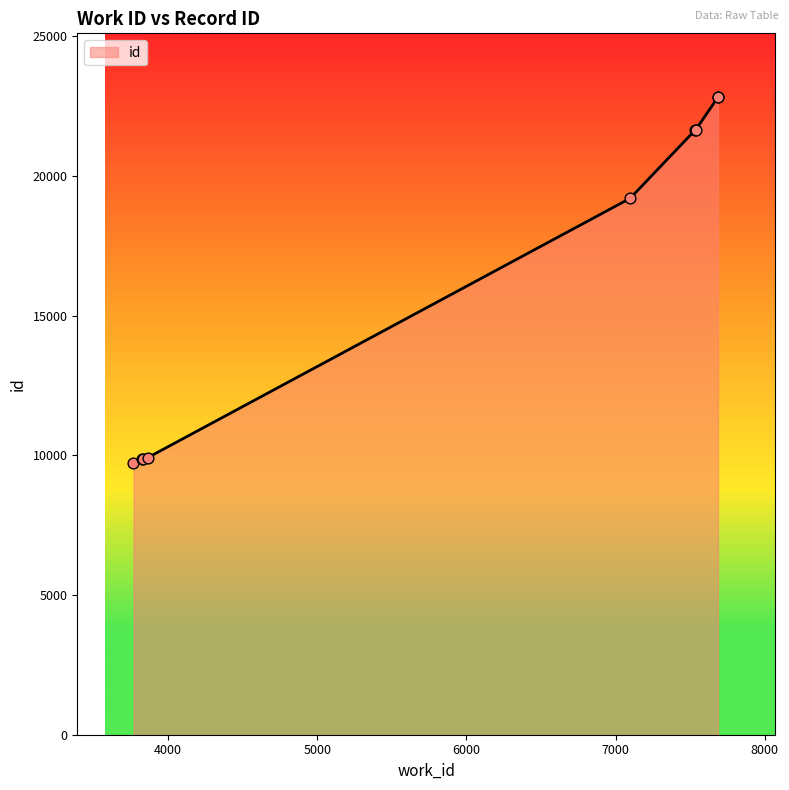

Approximately how many times larger is the value at 7537 compared to 3826?

2.2